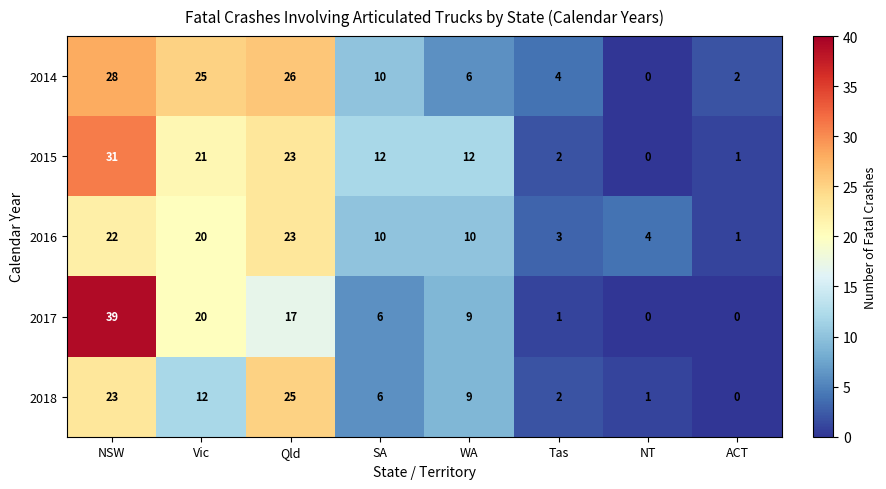

Which series has the widest spread of values?

2017